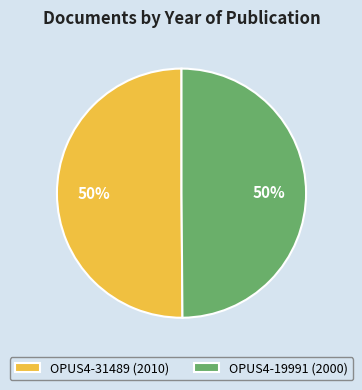

To the nearest percent, what portion does OPUS4-19991 (2000) represent?

50%